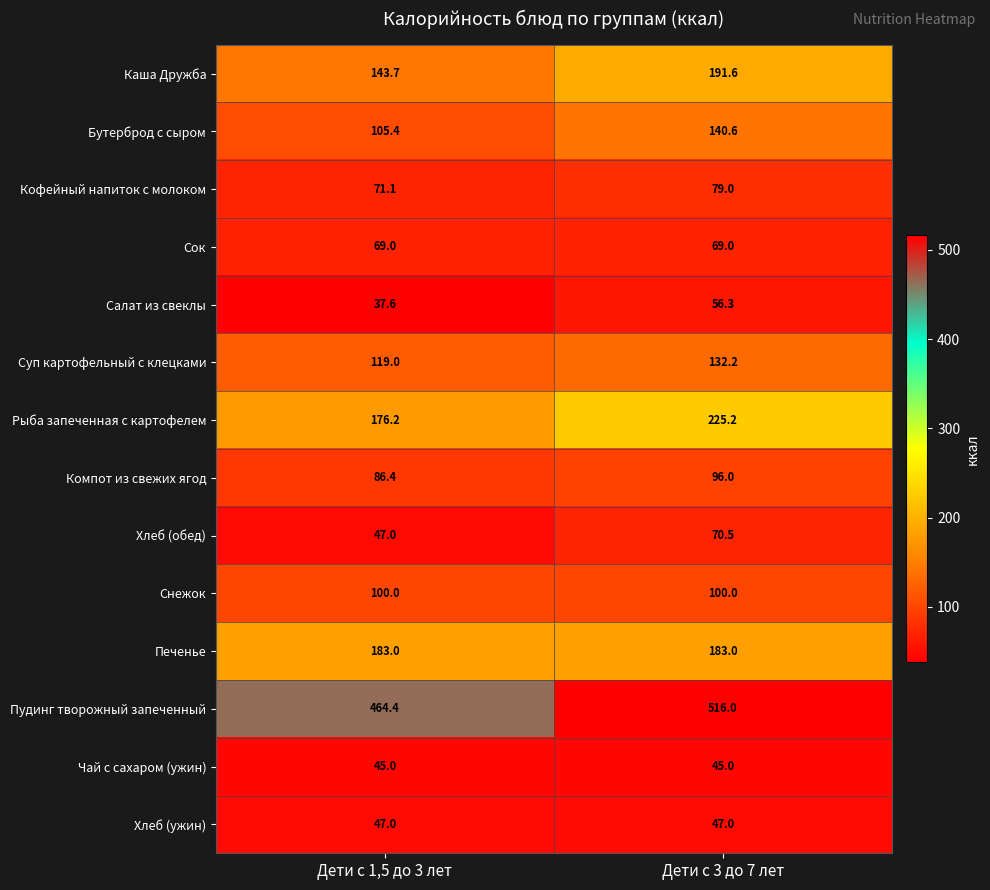

Which label corresponds to the largest value in the chart?

Дети с 3 до 7 лет